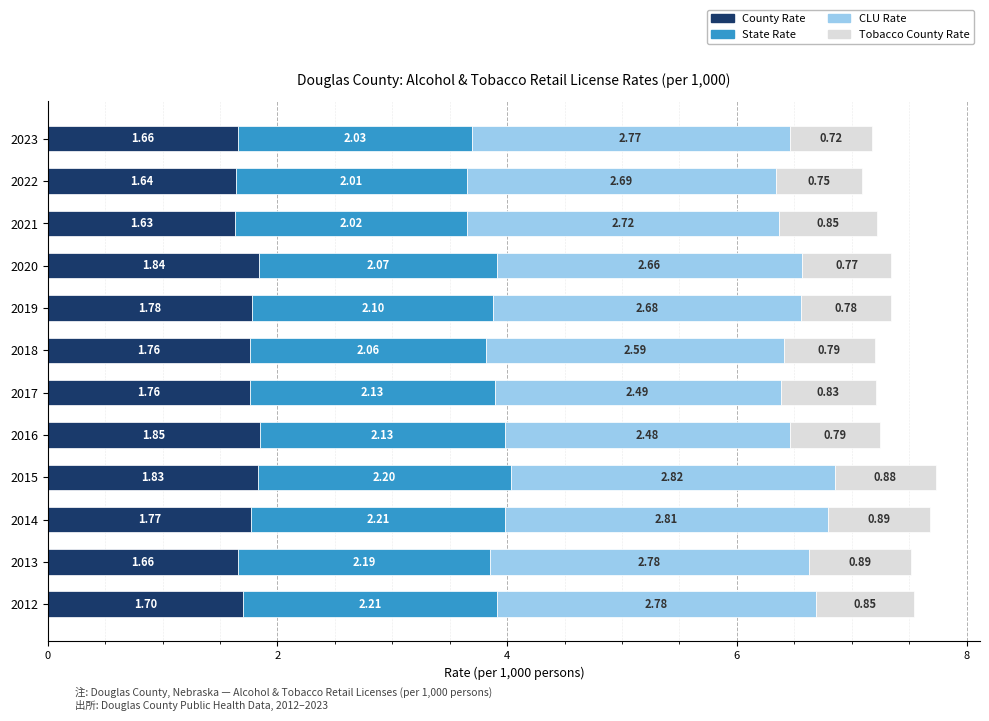

What is the total value across all series at 2014?

7.7